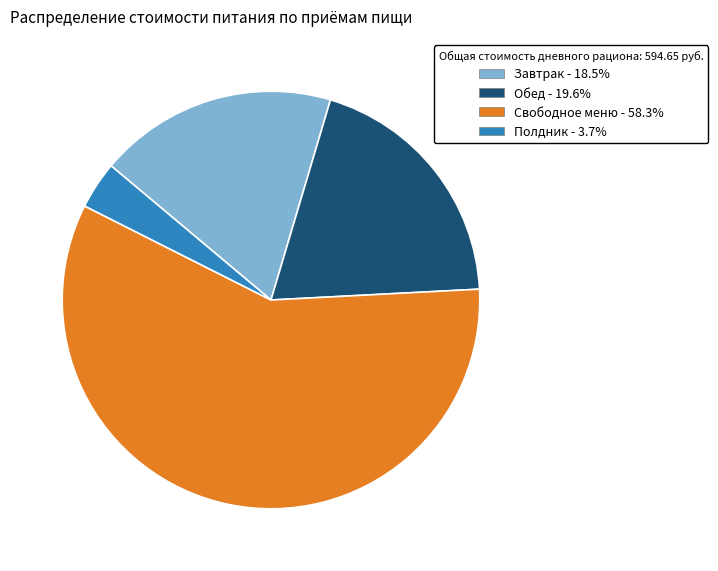

Which slice is the largest?

Свободное меню